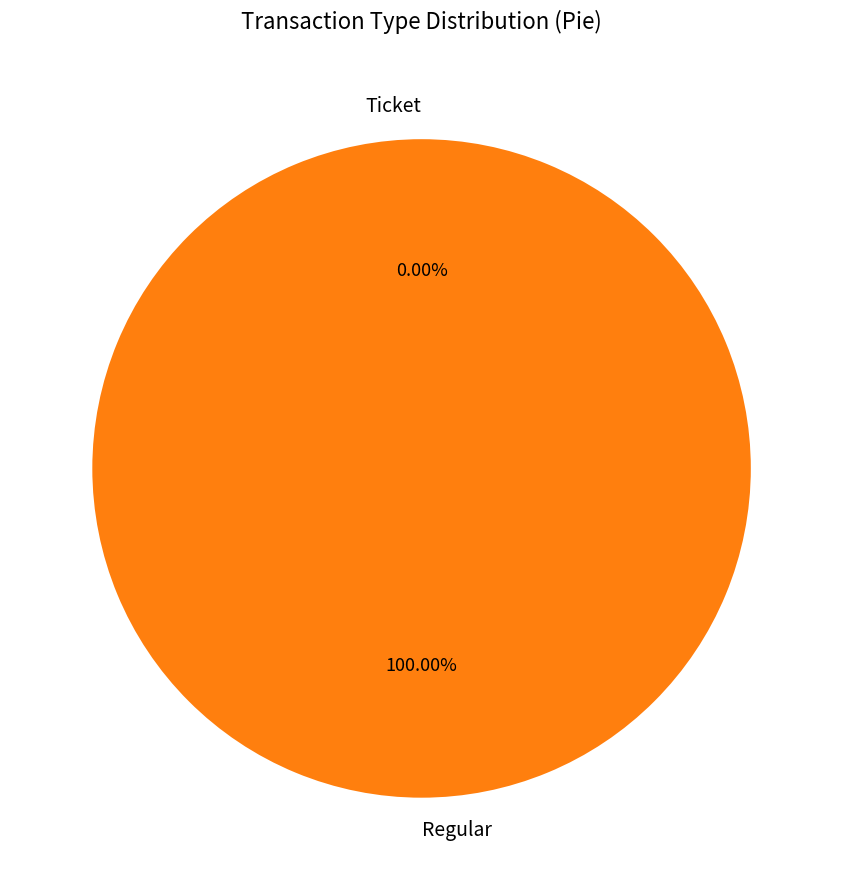

Count the number of slices in the pie.

2